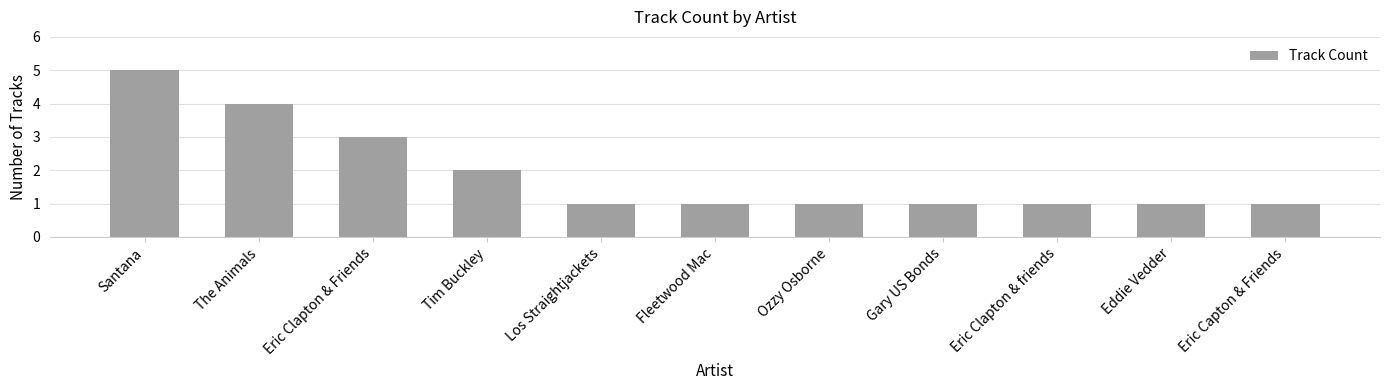

What is the greatest value displayed?

5